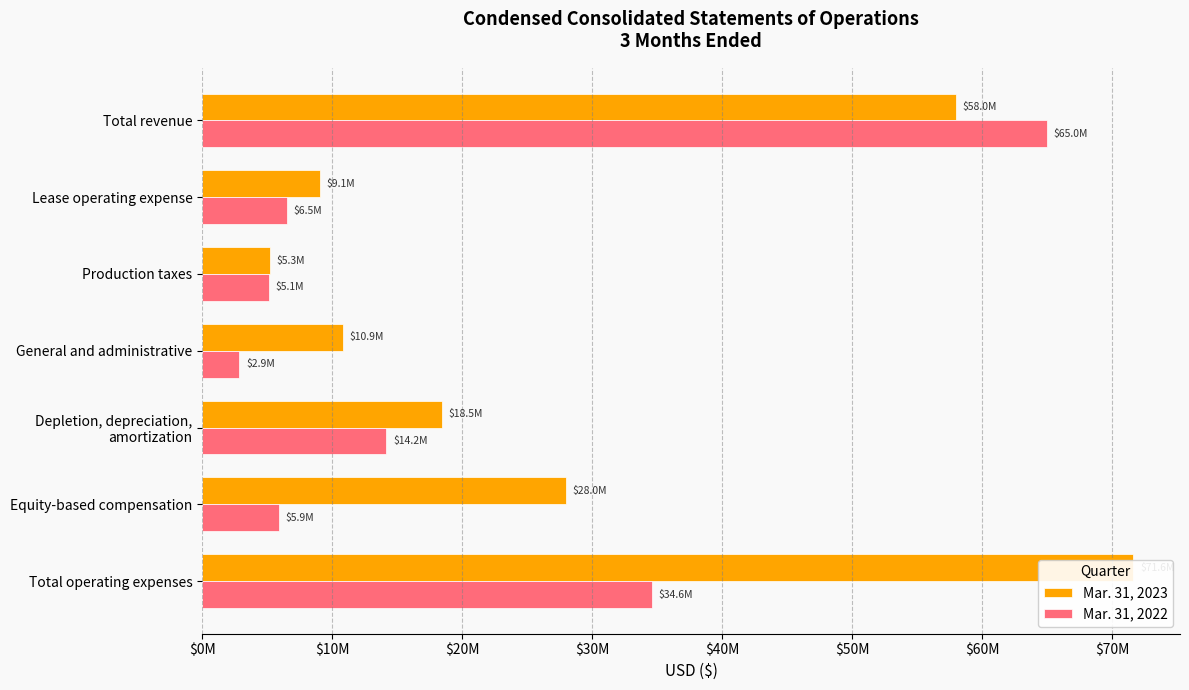

What is the difference between the Mar. 31, 2023 values at Lease operating expense and Production taxes?

3825000